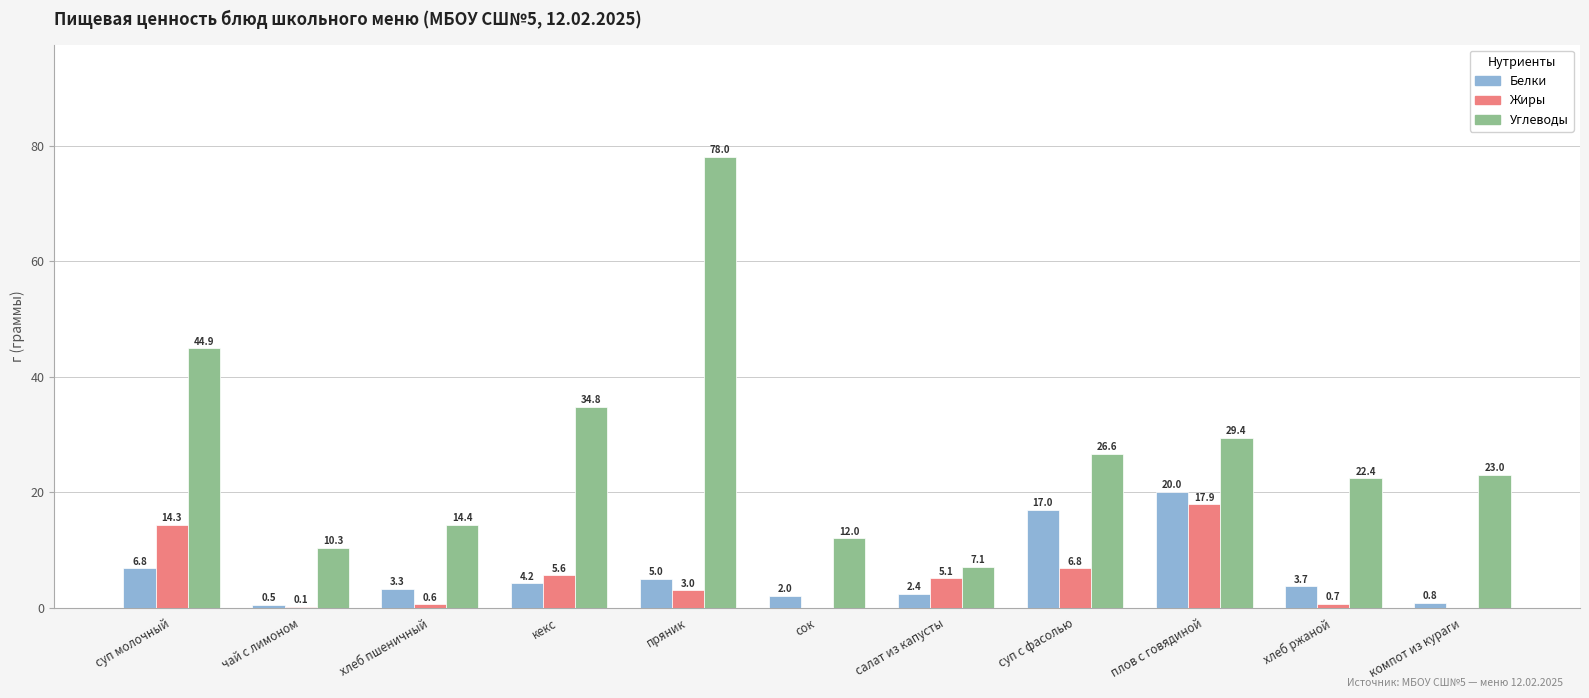

Which series has the largest range (max minus min)?

Углеводы